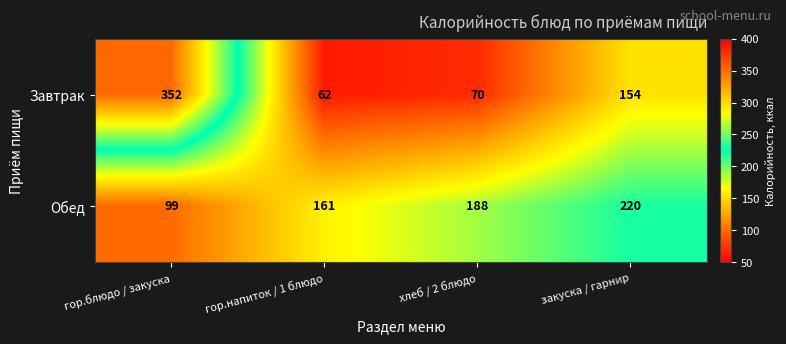

What is the average value of the Обед series?

167